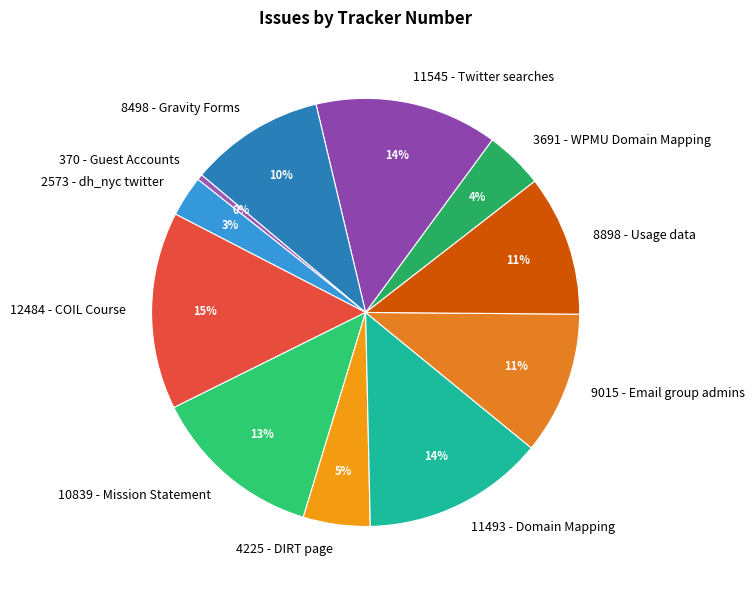

To the nearest percent, what is the difference between the 4225 - DIRT page and 8498 - Gravity Forms slice percentages?

5%